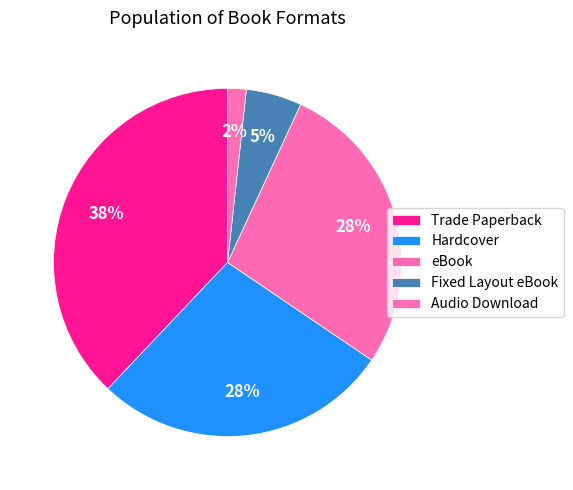

Which has a higher value, Audio Download or eBook?

eBook